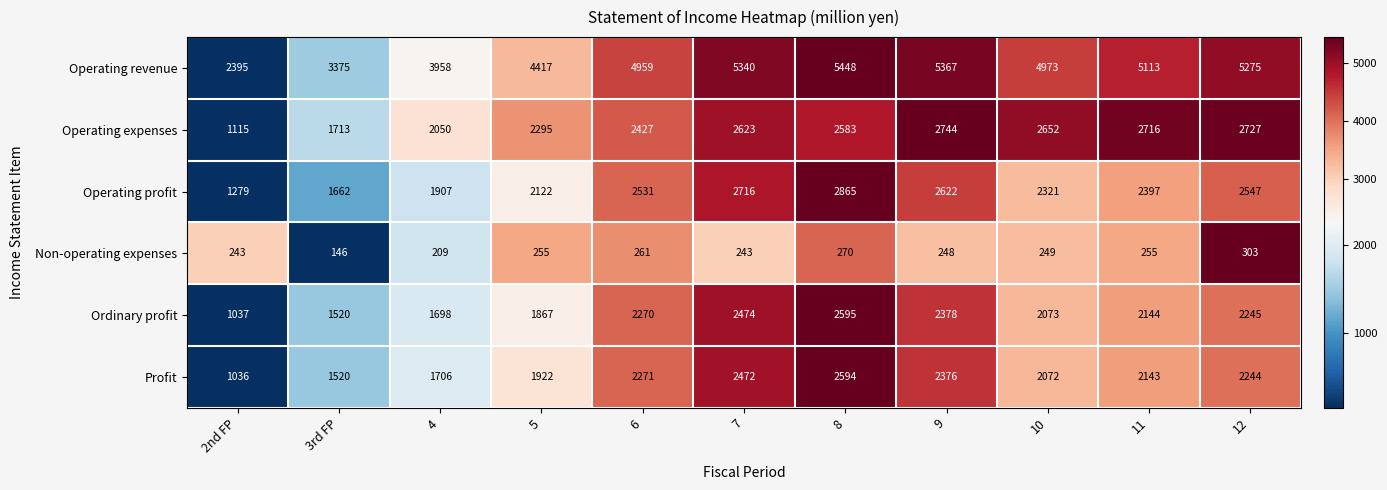

True or false: Non-operating expenses has a value of 101 at 7.

False